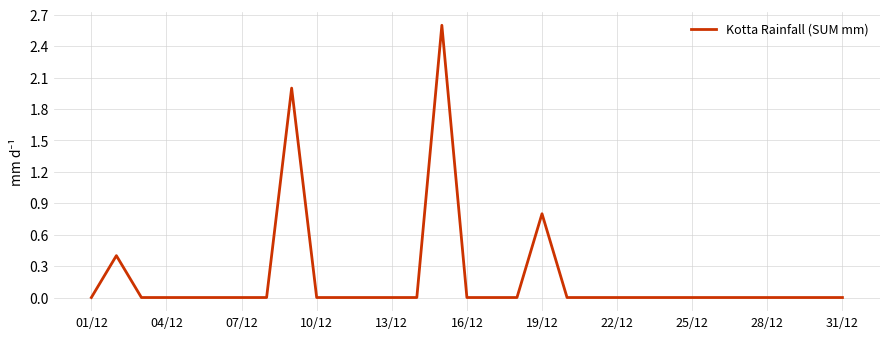

True or false: there are more than 2 points higher than both neighbors.

True